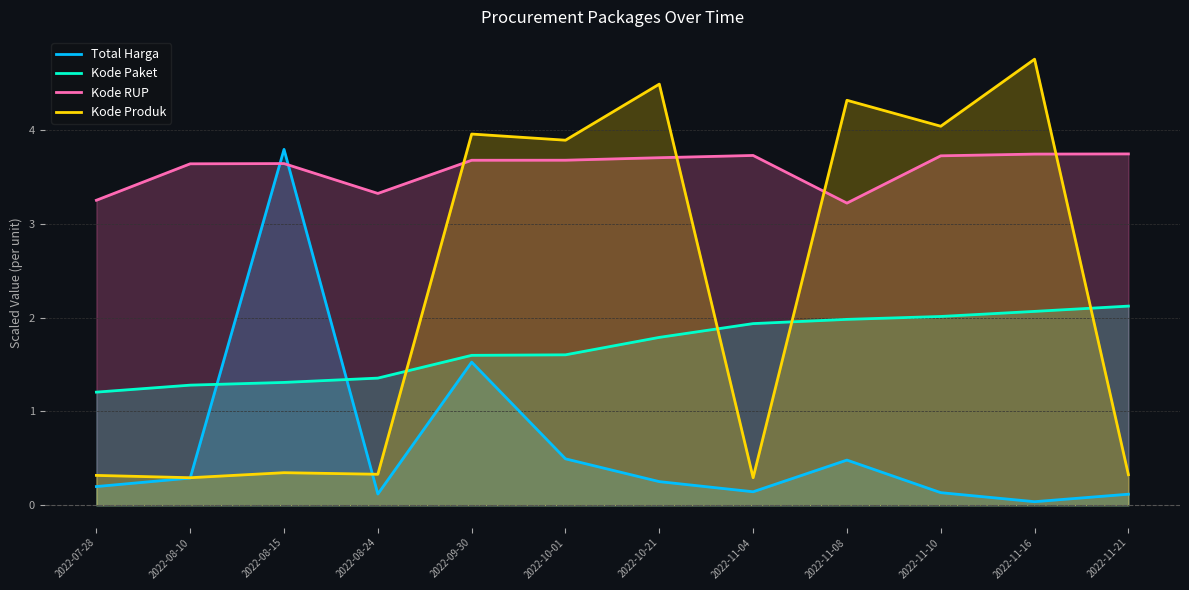

At which category does the chart reach its peak across all series?

2022-11-16